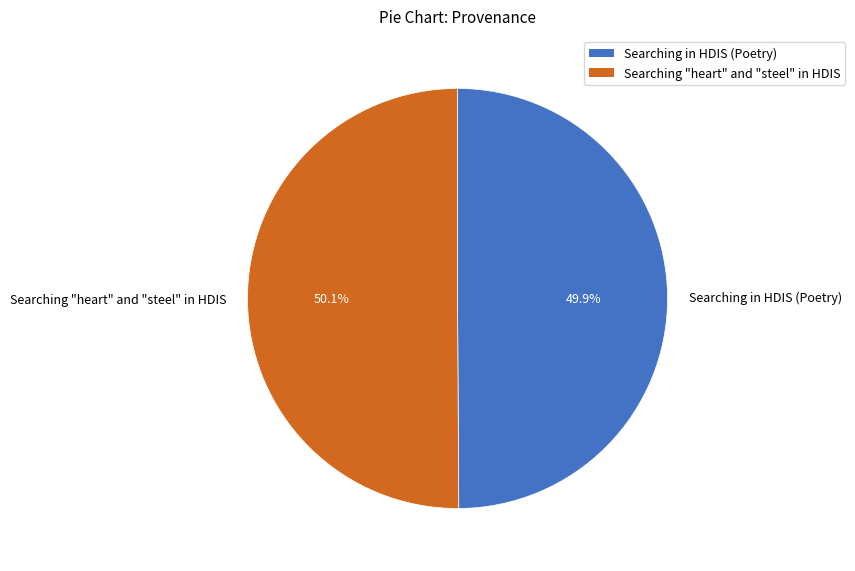

What is the ratio of the value at Searching in HDIS (Poetry) to the value at Searching "heart" and "steel" in HDIS?

1.0